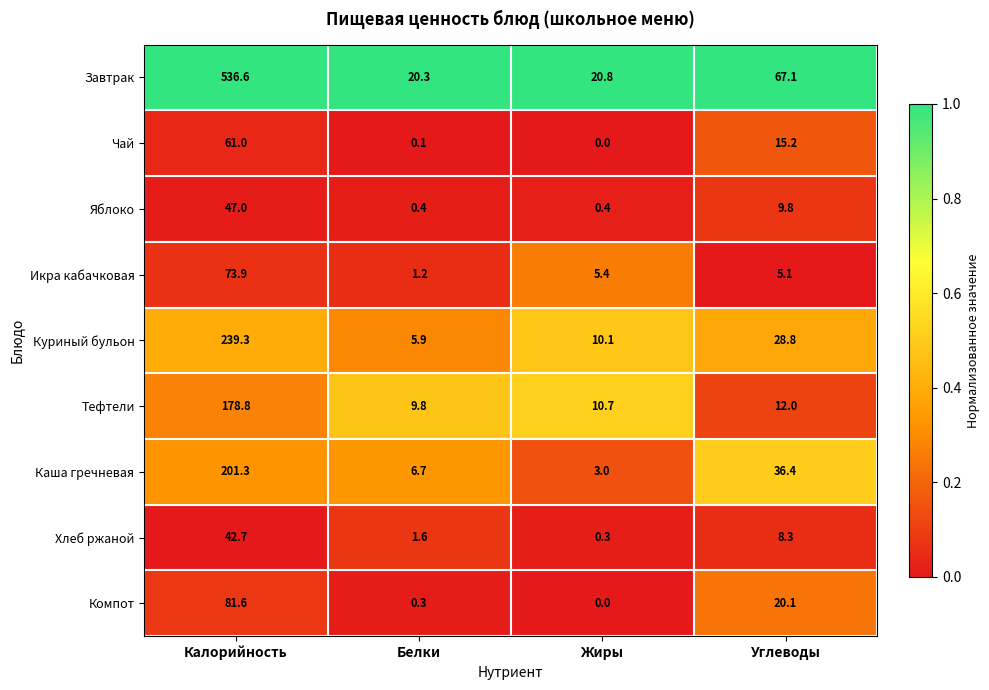

The value of Куриный бульон at Калорийность is 338.0. True or false?

False